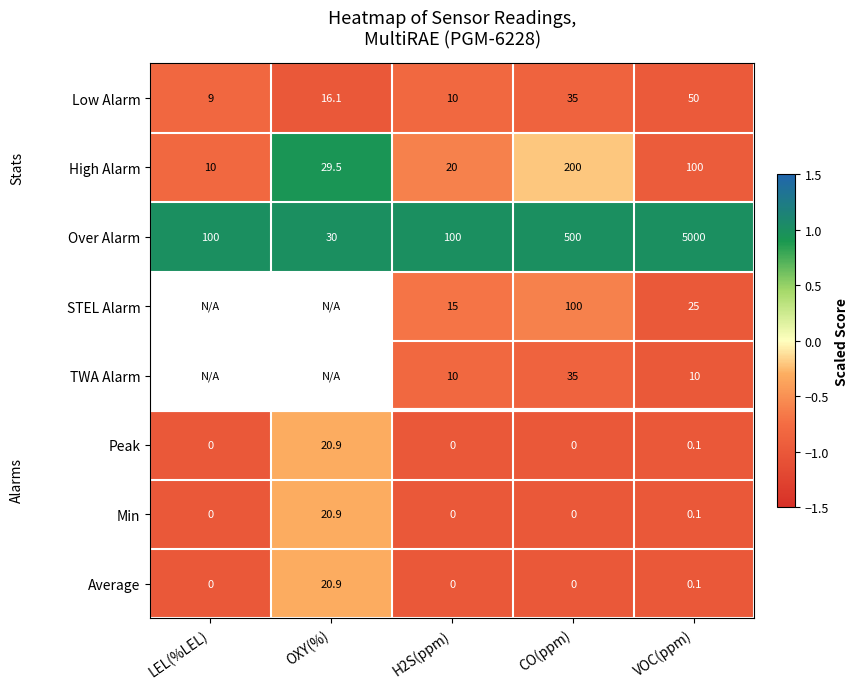

Is the value of TWA Alarm at CO(ppm) greater than the value of Over Alarm at OXY(%)?

Yes